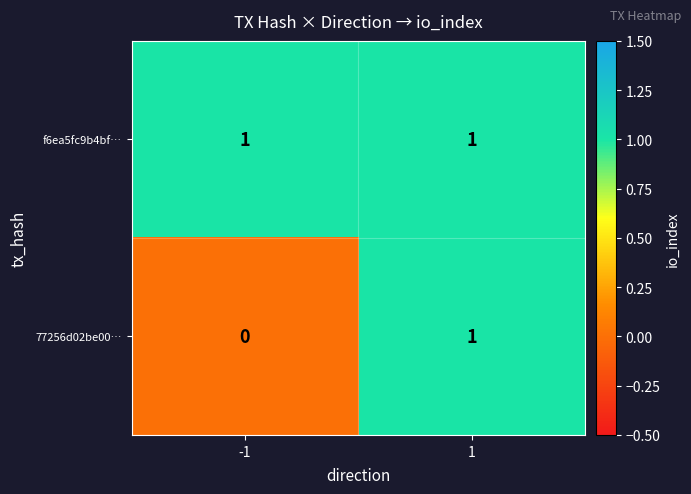

List the series in order of their overall mean, lowest first.

77256d02be00…, f6ea5fc9b4bf…